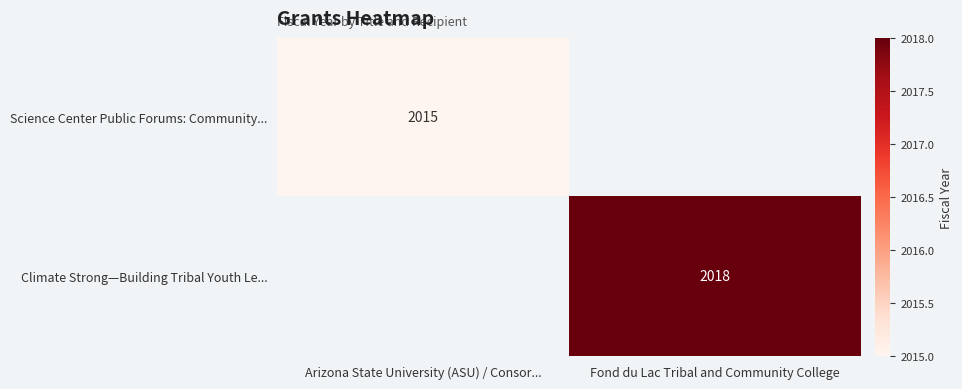

The Climate Strong—Building Tribal Youth Le... series shows 2018 at Fond du Lac Tribal and Community College. True or false?

True